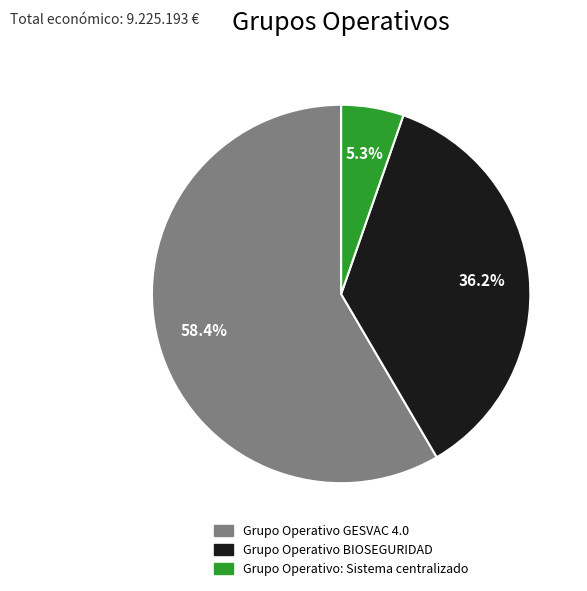

Rank the categories by value from lowest to highest.

Grupo Operativo: Sistema centralizado, Grupo Operativo BIOSEGURIDAD, Grupo Operativo GESVAC 4.0